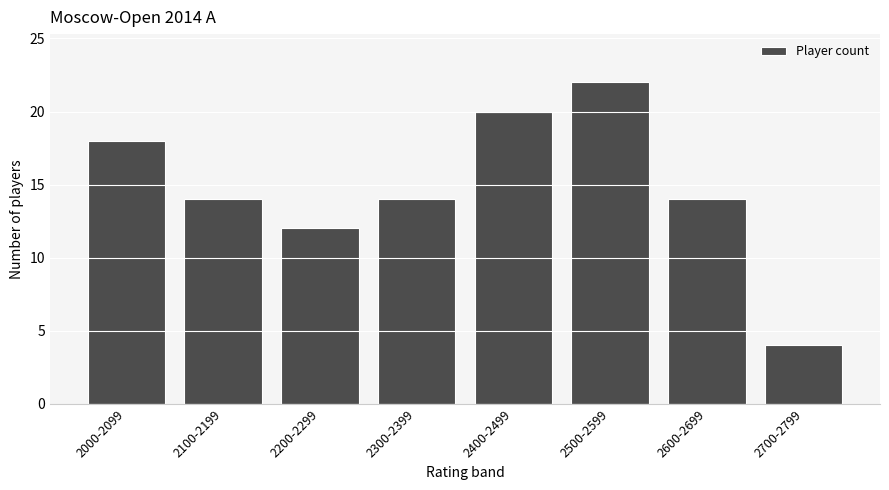

Reading right to left, what are all the values shown in this chart?

4	14	22	20	14	12	14	18